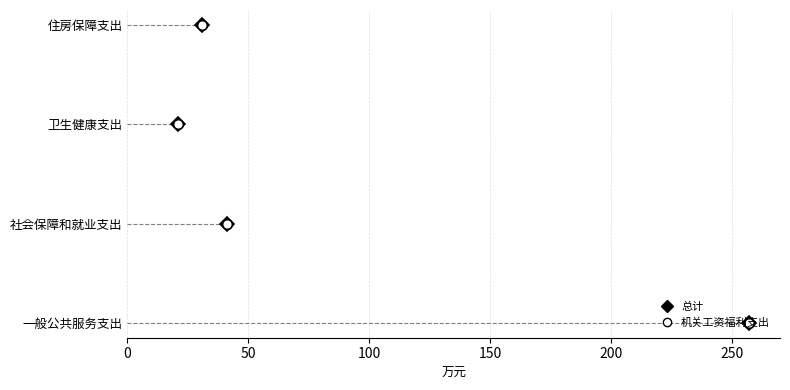

True or false: 总计 has more than 1 points higher than both neighbors.

False